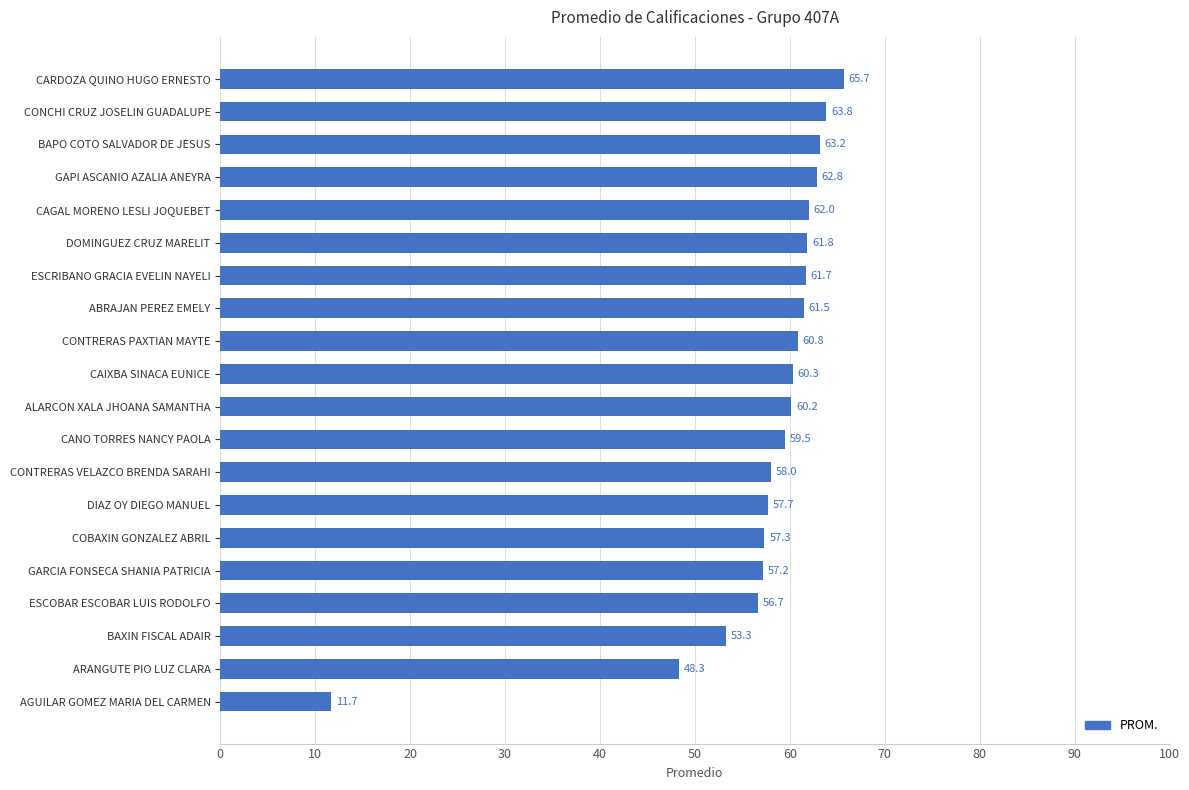

Rank the categories by value from highest to lowest.

CARDOZA QUINO HUGO ERNESTO, CONCHI CRUZ JOSELIN GUADALUPE, BAPO COTO SALVADOR DE JESUS, GAPI ASCANIO AZALIA ANEYRA, CAGAL MORENO LESLI JOQUEBET, DOMINGUEZ CRUZ MARELIT, ESCRIBANO GRACIA EVELIN NAYELI, ABRAJAN PEREZ EMELY, CONTRERAS PAXTIAN MAYTE, CAIXBA SINACA EUNICE, ALARCON XALA JHOANA SAMANTHA, CANO TORRES NANCY PAOLA, CONTRERAS VELAZCO BRENDA SARAHI, DIAZ OY DIEGO MANUEL, COBAXIN GONZALEZ ABRIL, GARCIA FONSECA SHANIA PATRICIA, ESCOBAR ESCOBAR LUIS RODOLFO, BAXIN FISCAL ADAIR, ARANGUTE PIO LUZ CLARA, AGUILAR GOMEZ MARIA DEL CARMEN